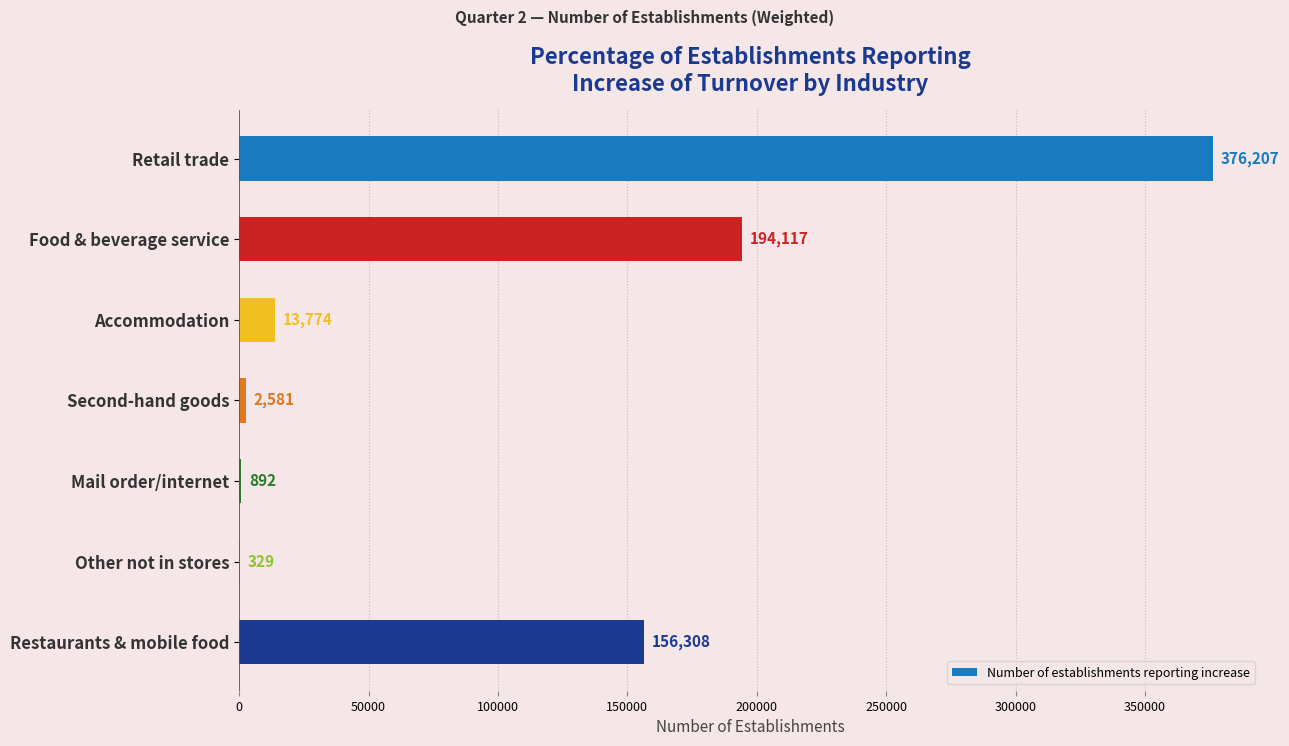

What is the sum of all values?

744208.2